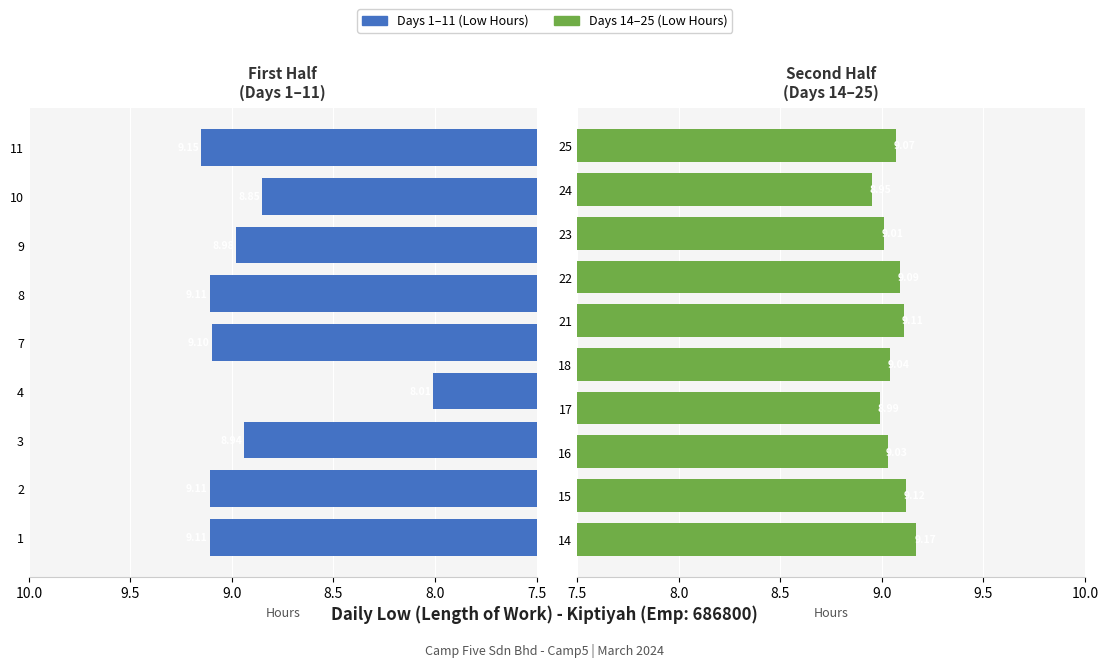

What is the difference between the values at 3 and 10?

0.1